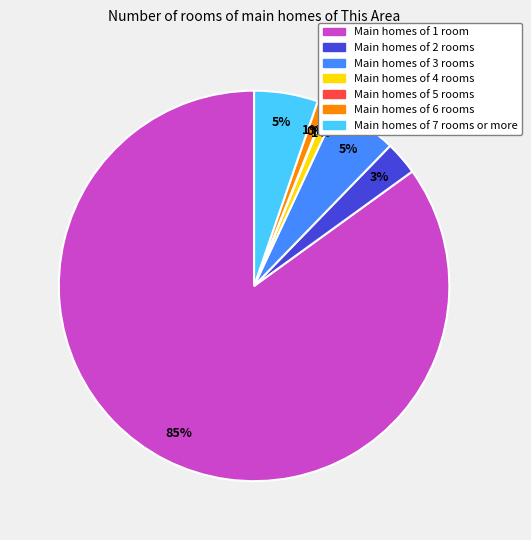

To the nearest percent, what is the average slice percentage?

14%